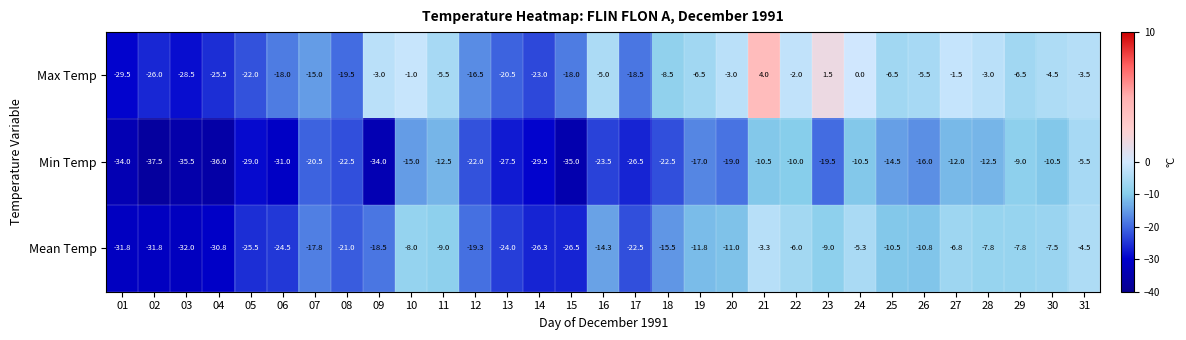

What is the approximate value of Mean Temp at 19?

-11.8